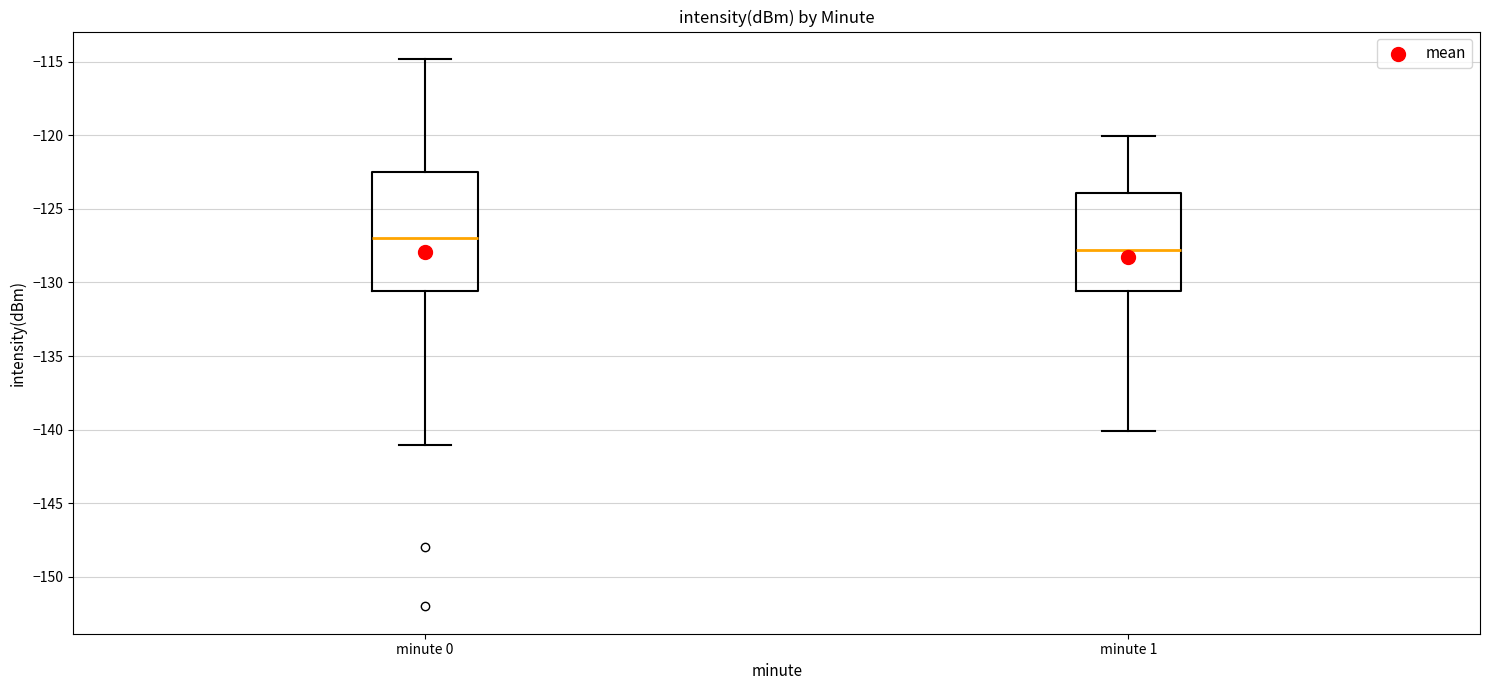

Reading left to right, read every box against the y-axis: the position of its median line, the range the box covers, and the ends of its whiskers. The values are not printed on the chart, so give them approximately, as read against the axis.

minute 0: median -127.0, box -130.5 to -122.5, whiskers -141.0 to -115.0
minute 1: median -128.0, box -130.5 to -124.0, whiskers -140.0 to -120.0